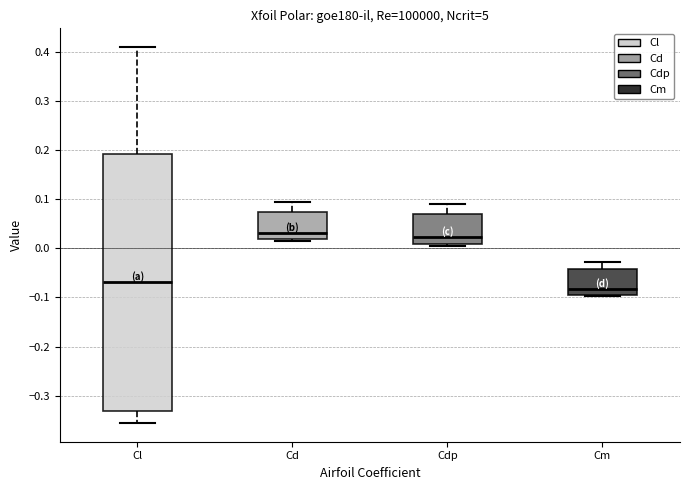

Which box has the lowest median line?

Cm